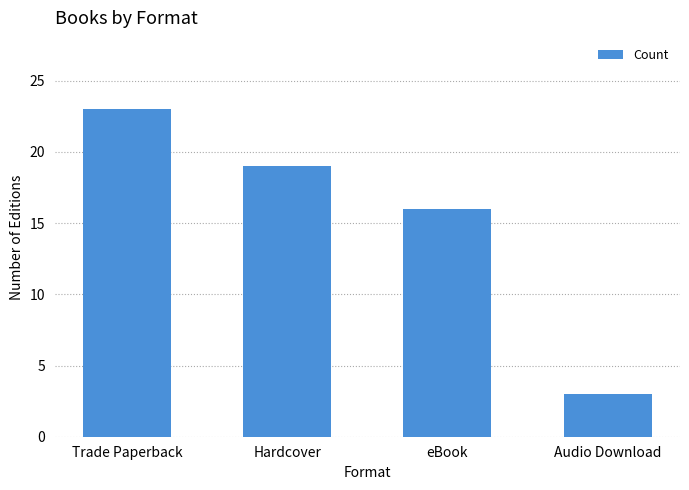

Reading left to right, transcribe all the data shown in this chart.

23	19	16	3